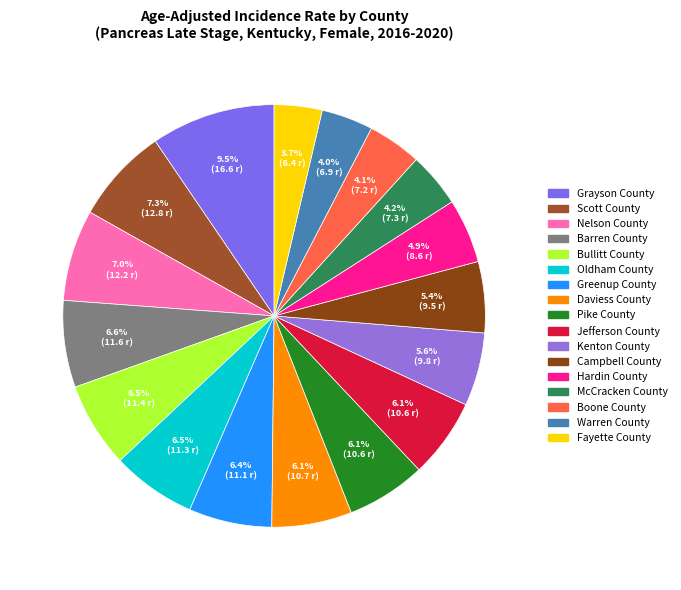

Is there any slice that represents more than half of the pie?

No